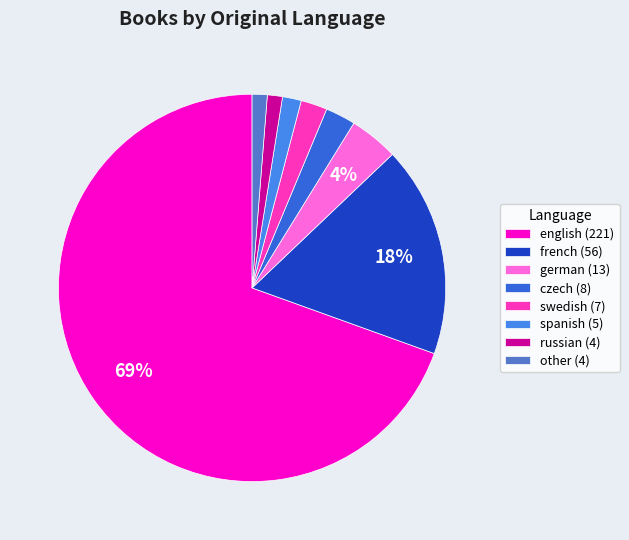

What percentage is the other slice, to the nearest percent?

1%